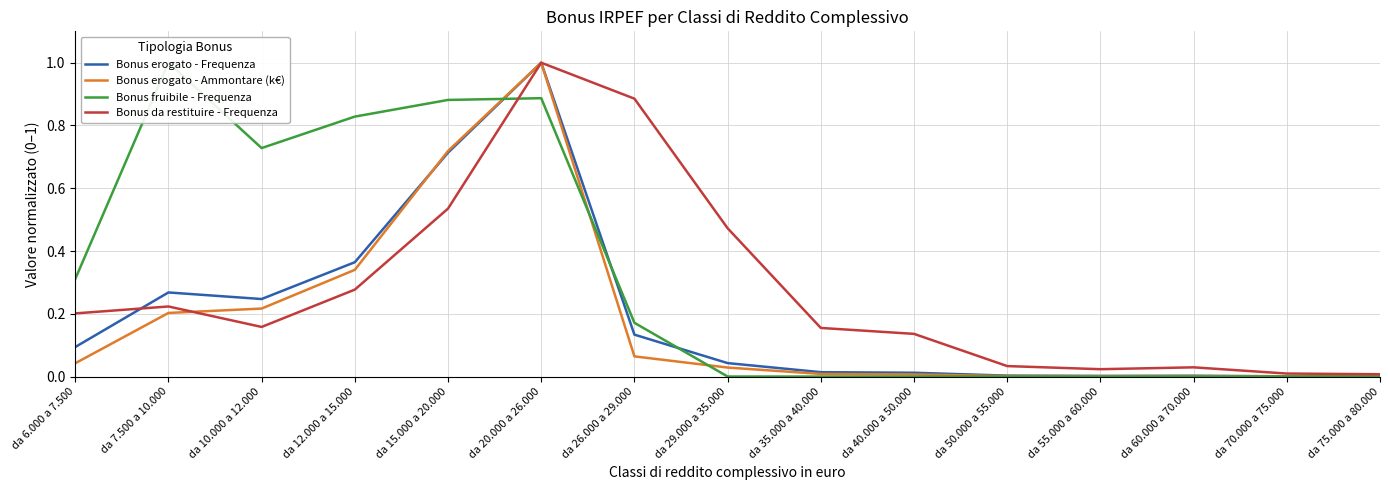

How many times do Bonus erogato - Ammontare (k€) and Bonus fruibile - Frequenza cross each other?

3